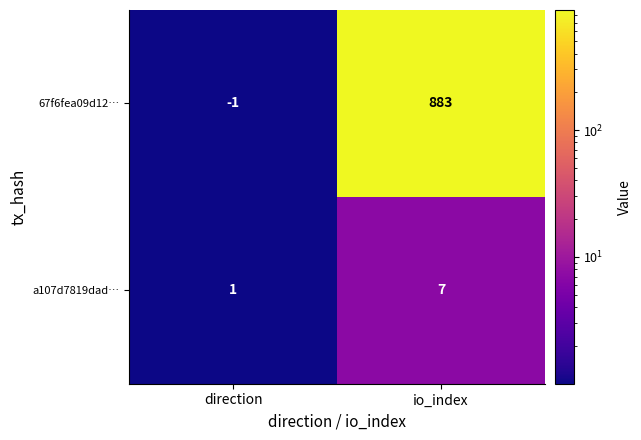

Count the number of categories in the chart.

2